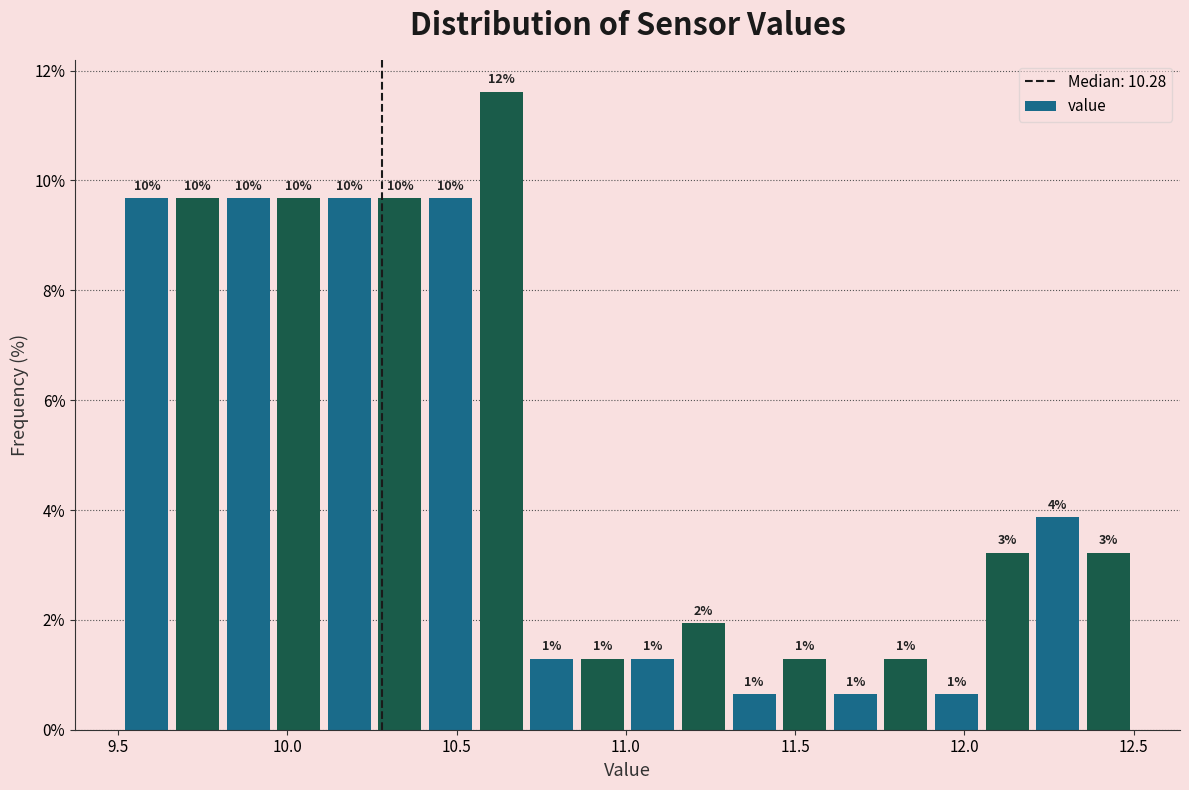

Read against the x-axis, roughly where is the centre of the tallest bar?

10.65